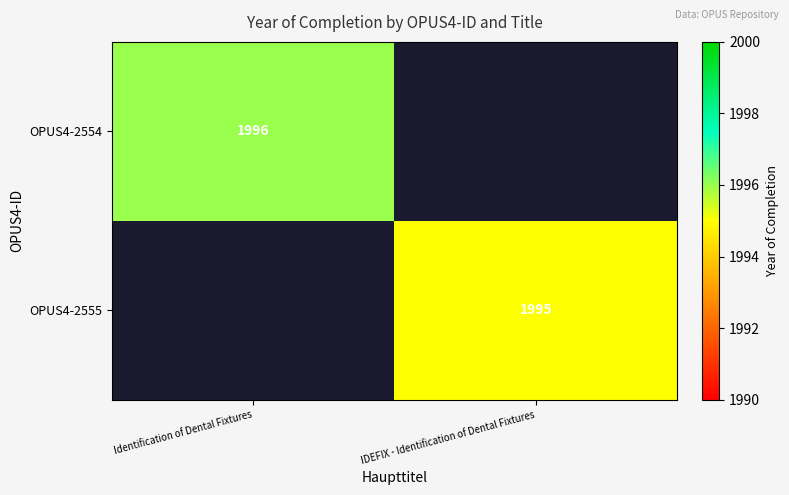

Is the value of OPUS4-2555 at IDEFIX - Identification of Dental Fixtures greater than the value of OPUS4-2554 at Identification of Dental Fixtures?

No